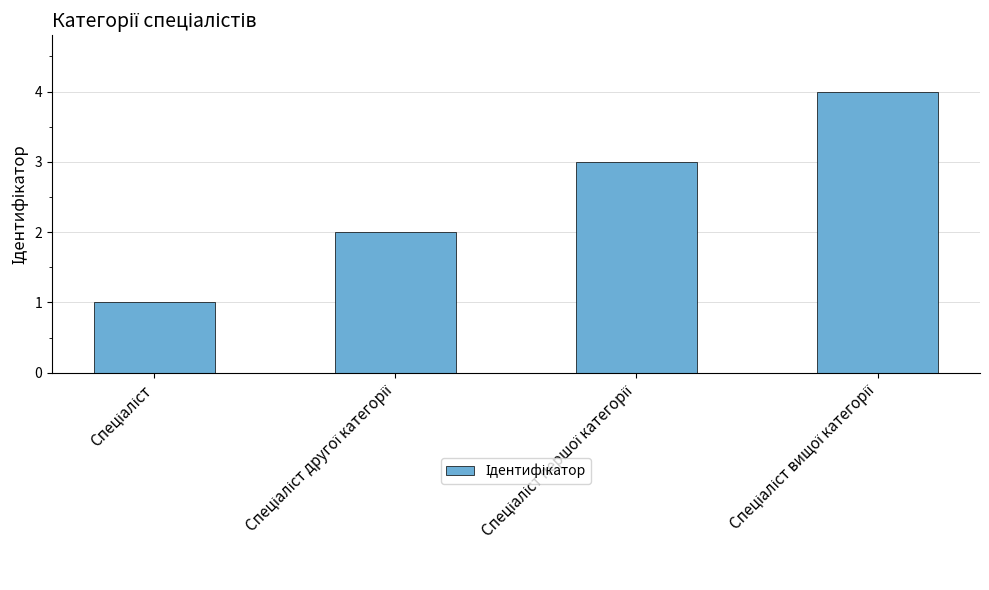

What is the maximum value shown in the chart?

4